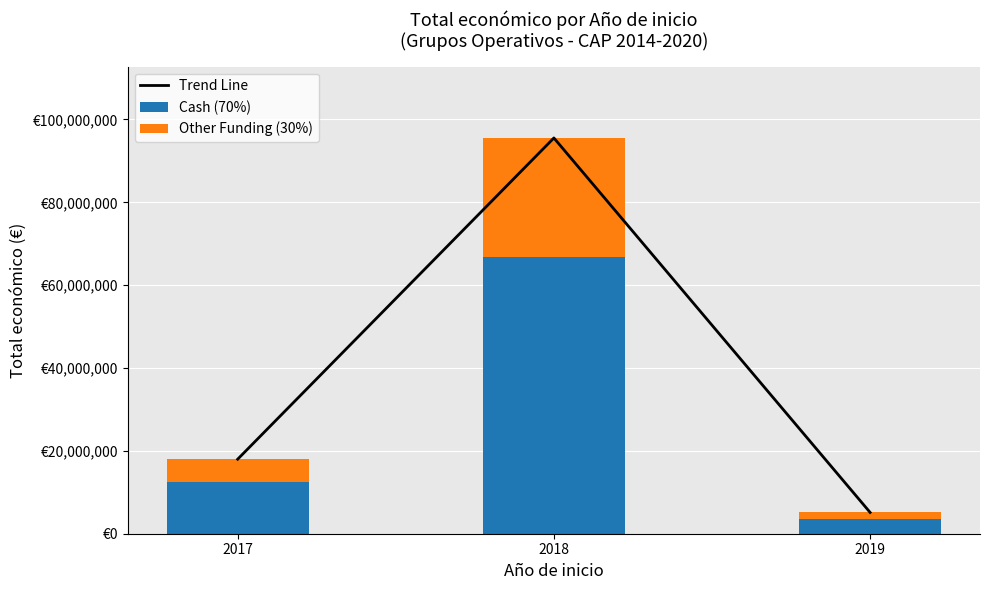

Count the number of categories in the chart.

3